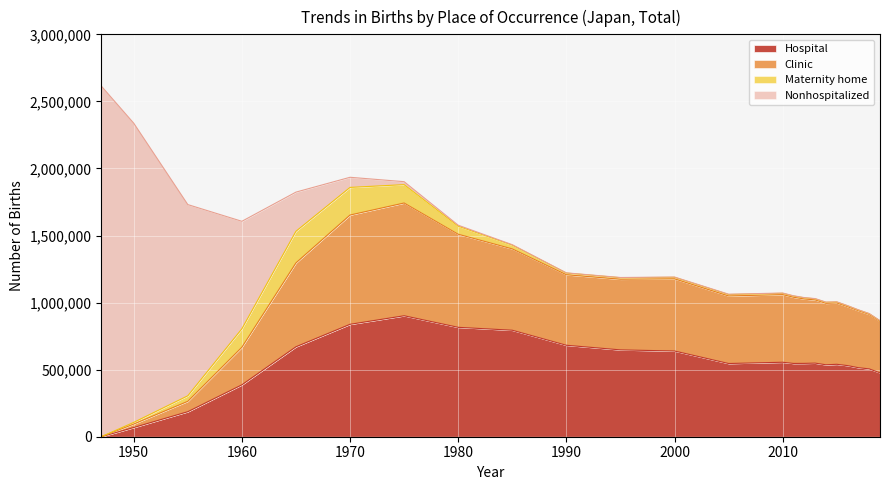

The value of Hospital at 2015 is 539948. True or false?

True